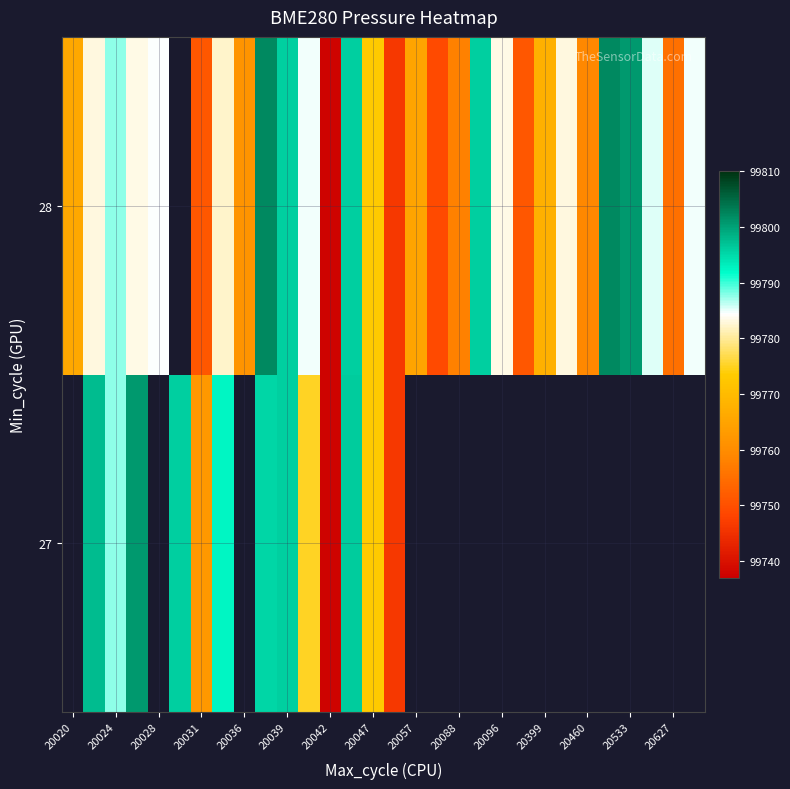

Rank the series by their average value, from highest to lowest.

27, 28